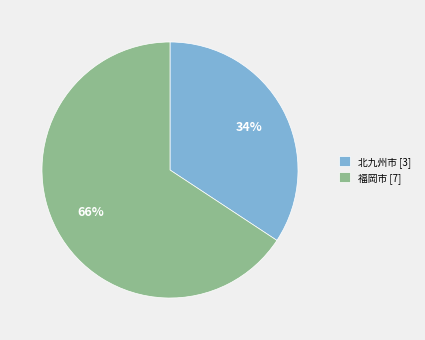

Does 福岡市 account for over 50% of the chart?

Yes